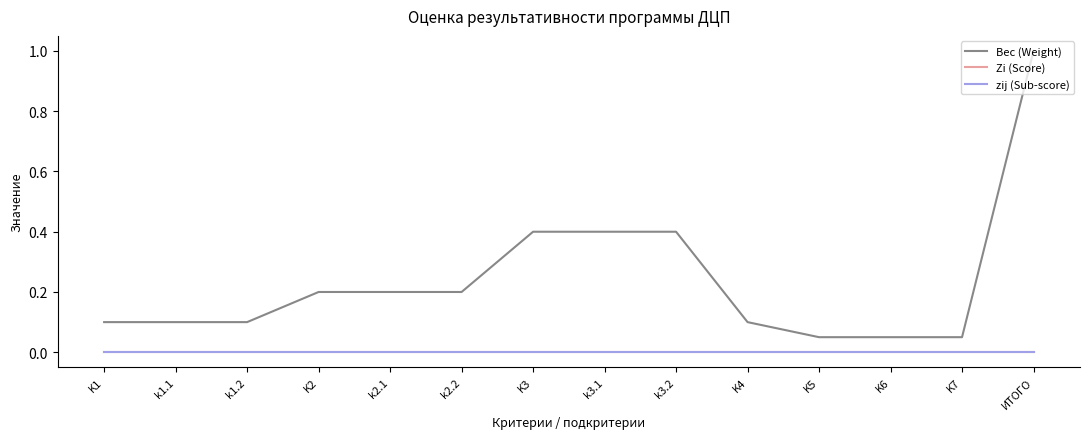

Does the chart have visible grid lines?

No